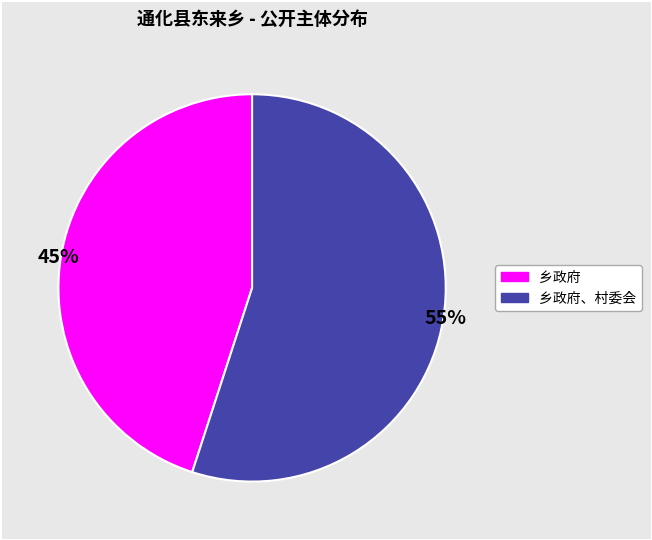

Is there a majority slice in this chart?

Yes